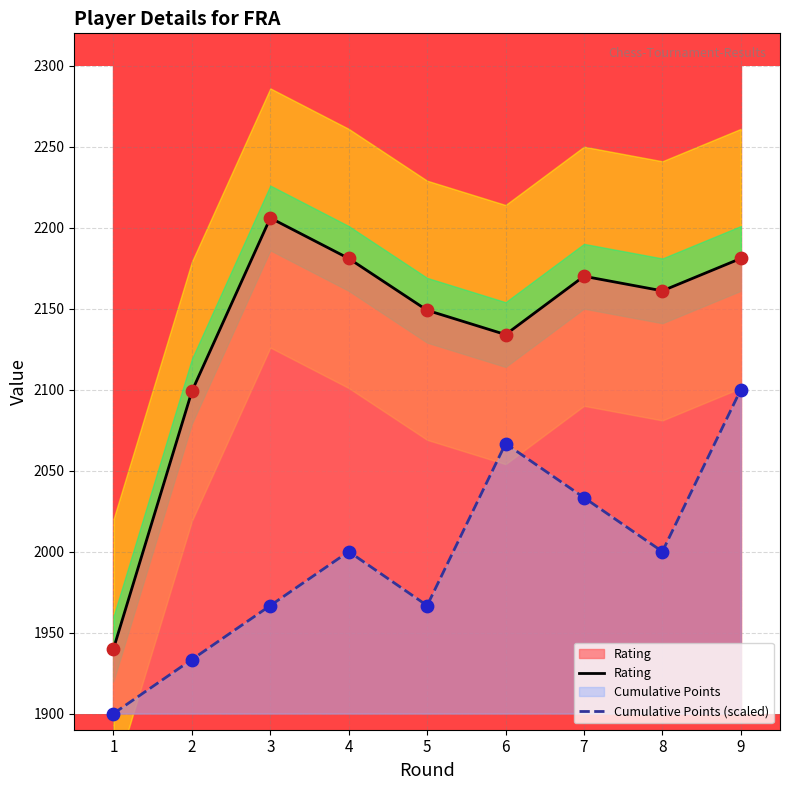

At how many categories does at least one series exceed 1955?

8